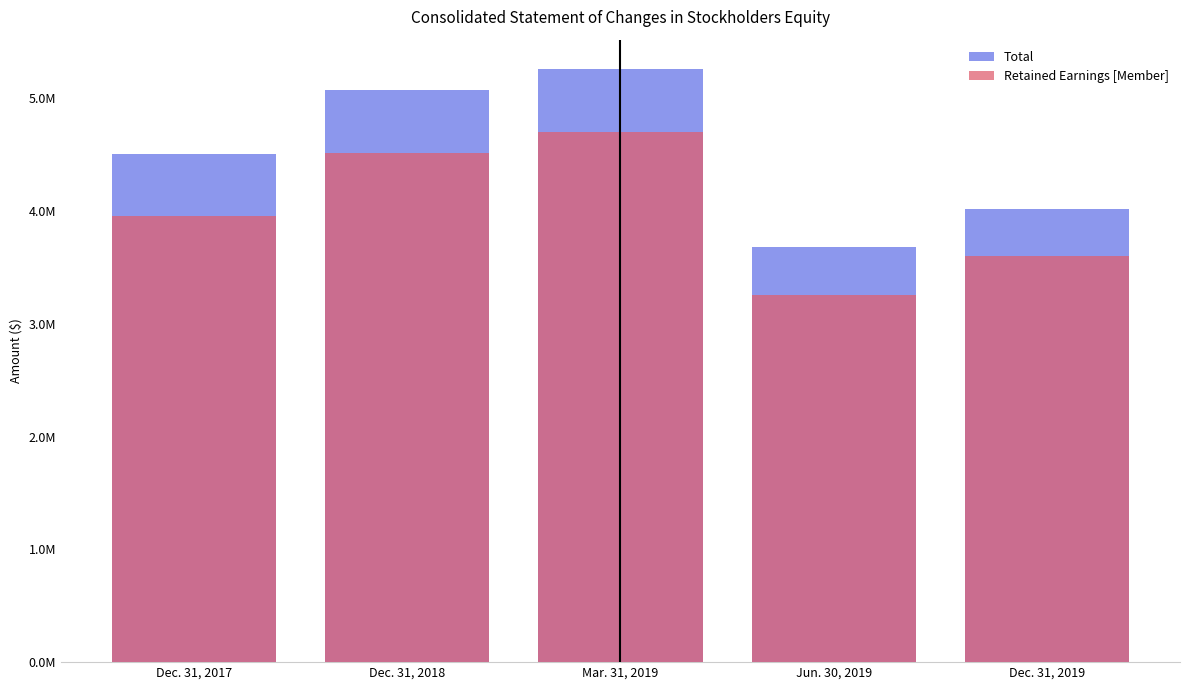

How many bars are there in total?

10